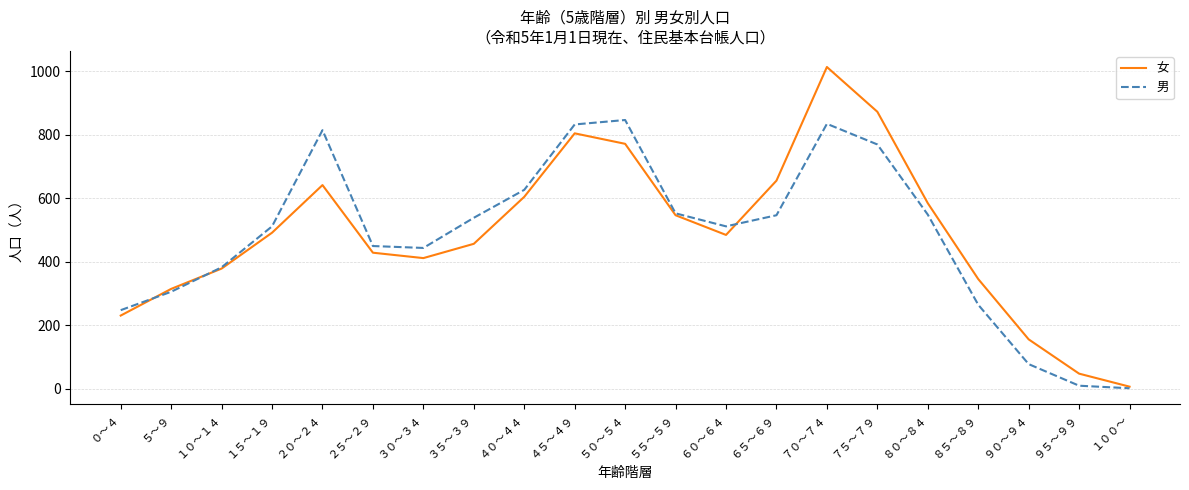

Between ２０～２４ and ３５～３９, which series saw the biggest shift?

男